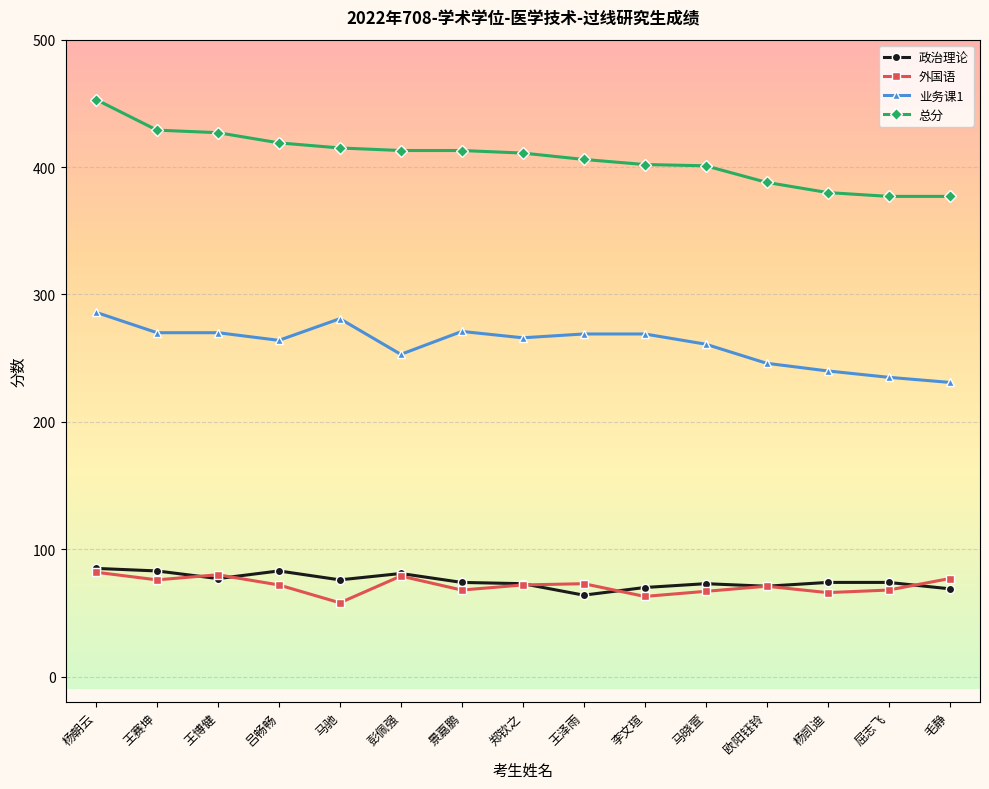

True or false: 政治理论 and 总分 cross at least once.

False